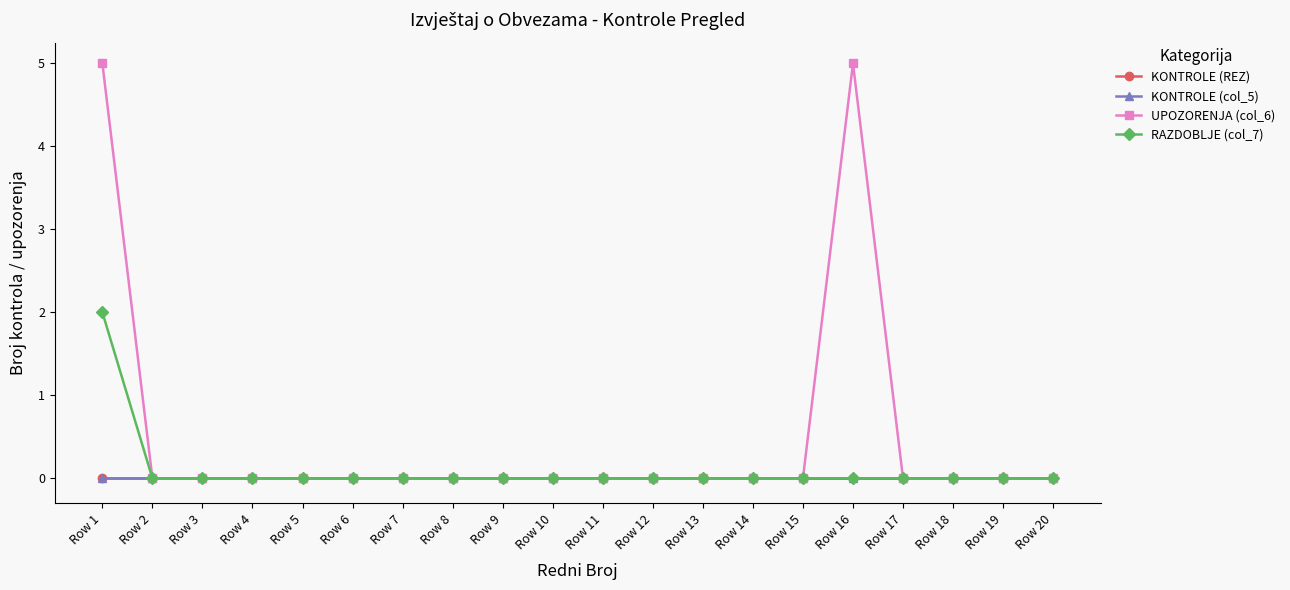

Count the UPOZORENJA (col_6) values in the range 0 to 1.

18